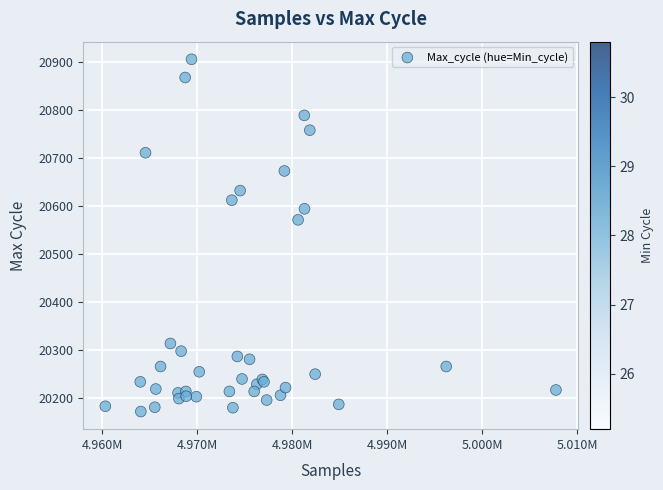

What Y value in the scatter plot is closest to 20538?

20571